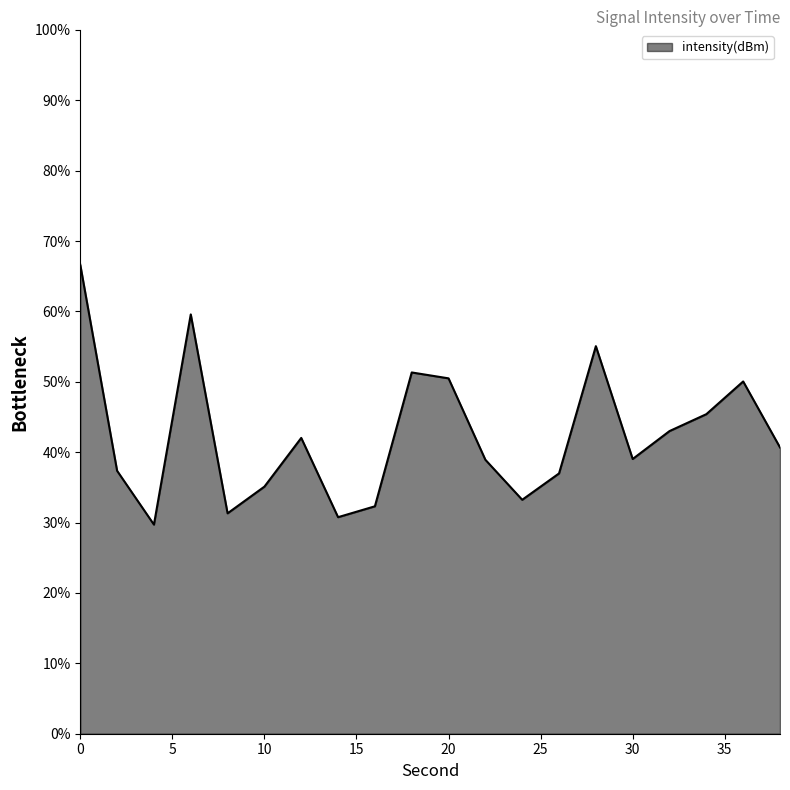

How many lines are shown in the chart?

1